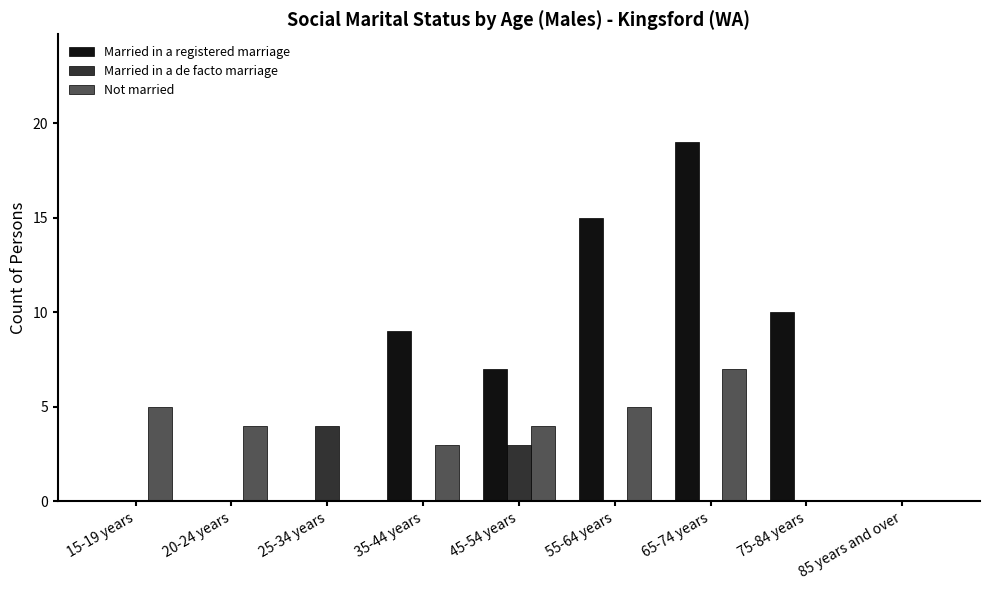

At which label does Married in a de facto marriage reach its peak?

25-34 years